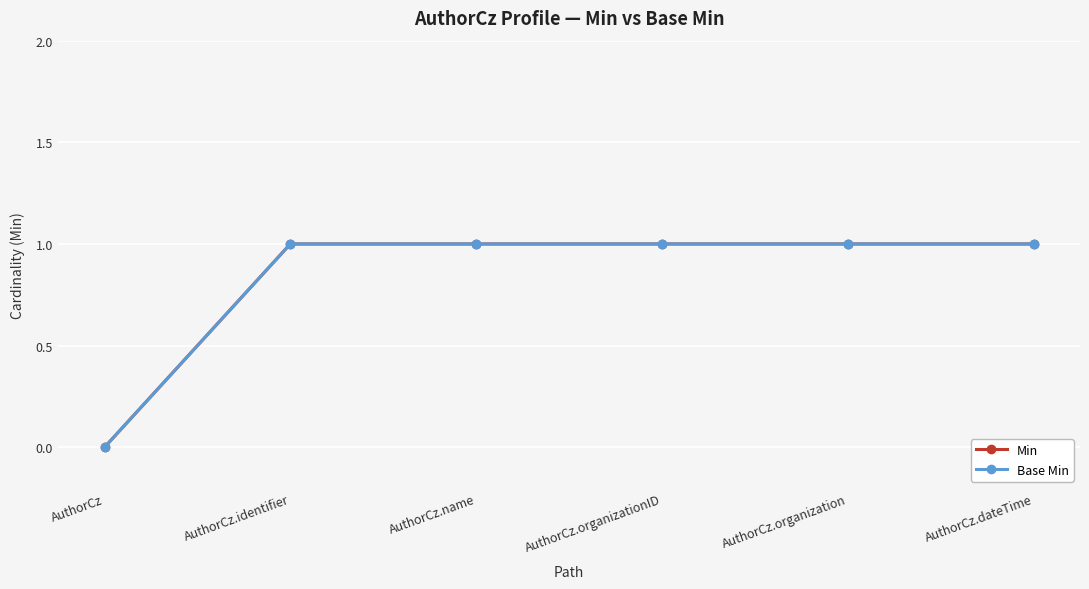

What is the label of the 1st point from the left?

AuthorCz